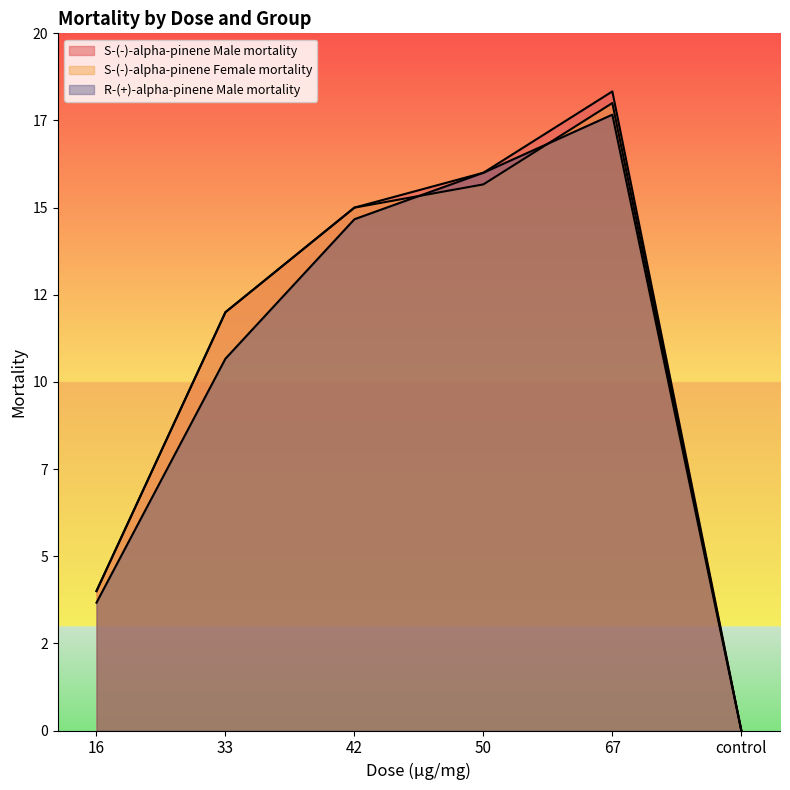

At which label does R-(+)-alpha-pinene Male mortality reach its minimum?

control